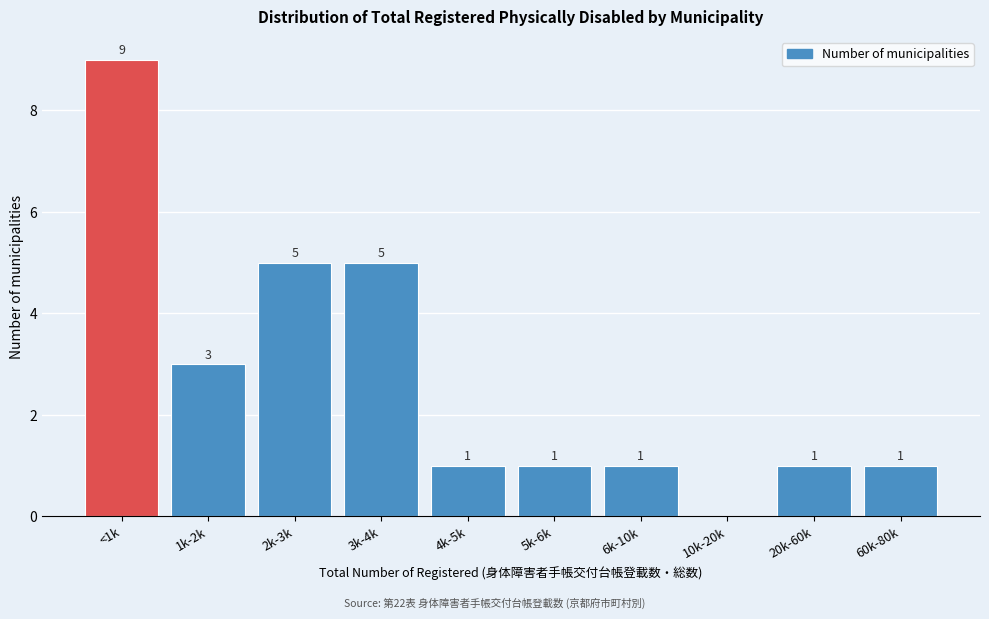

Reading left to right, what are all the values shown in this chart?

<1k=9	1k-2k=3	2k-3k=5	3k-4k=5	4k-5k=1	5k-6k=1	6k-10k=1	10k-20k=0	20k-60k=1	60k-80k=1